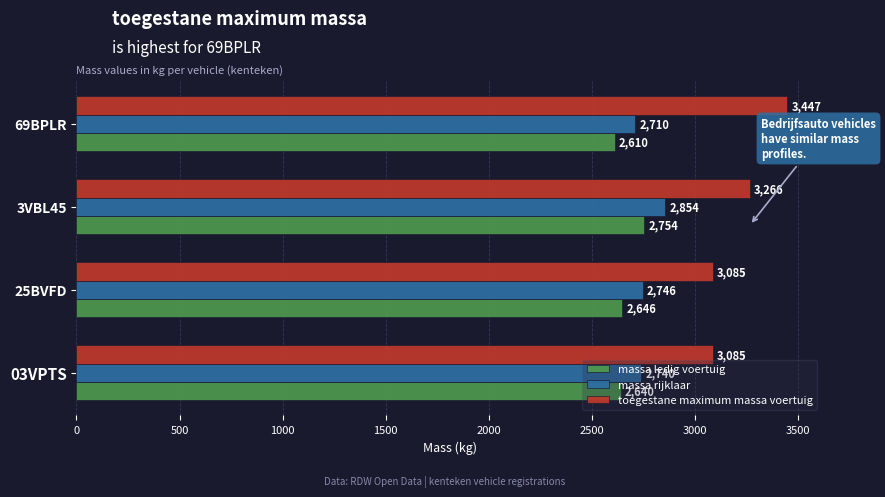

Between 3VBL45 and 69BPLR, which series saw the biggest shift?

toegestane maximum massa voertuig